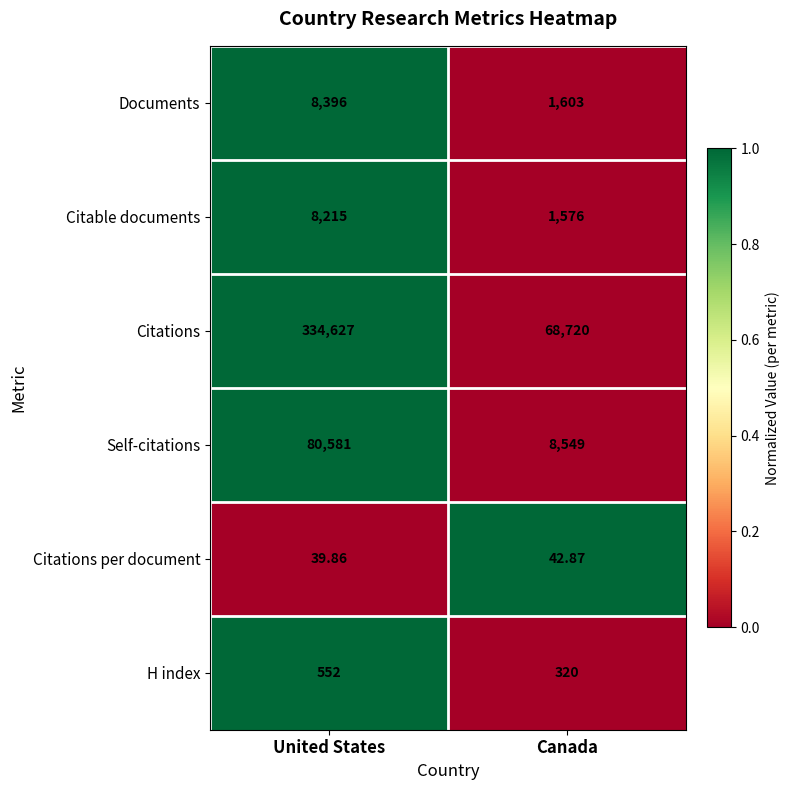

Which series has the largest range (max minus min)?

Citations